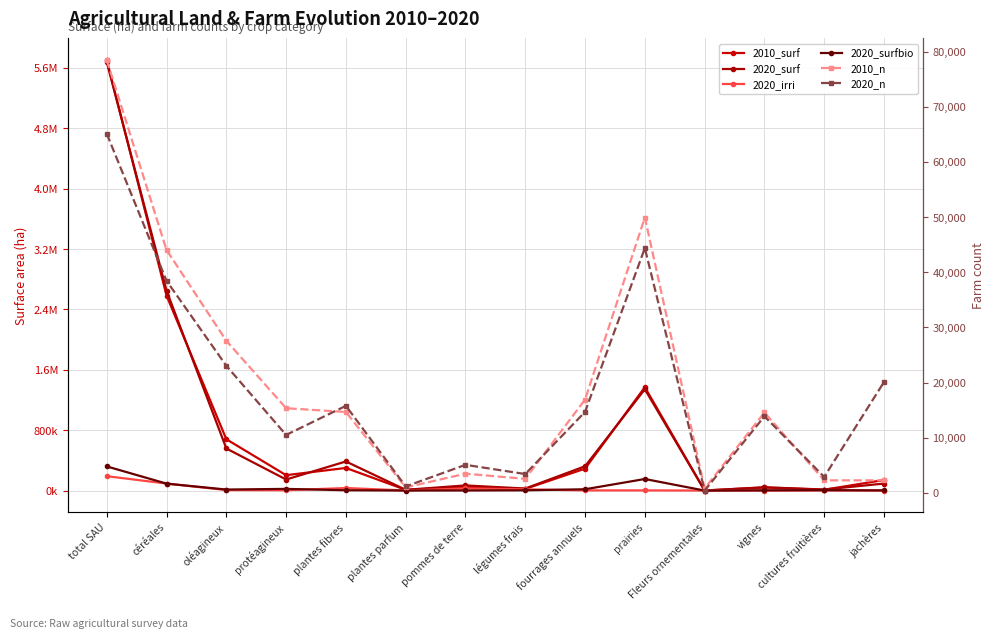

What are all the series names shown in the legend?

2010_surf, 2020_surf, 2020_irri, 2020_surfbio, 2010_n, 2020_n